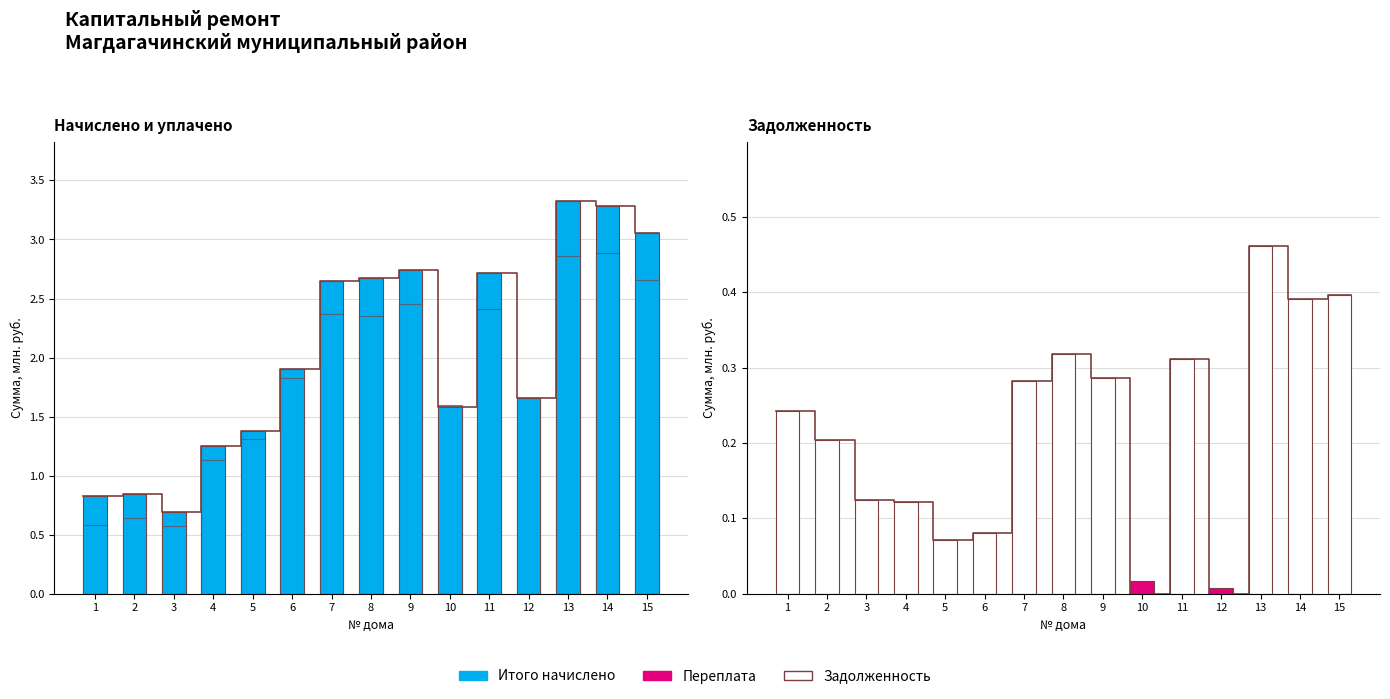

At which category is the sum across all series the highest?

13